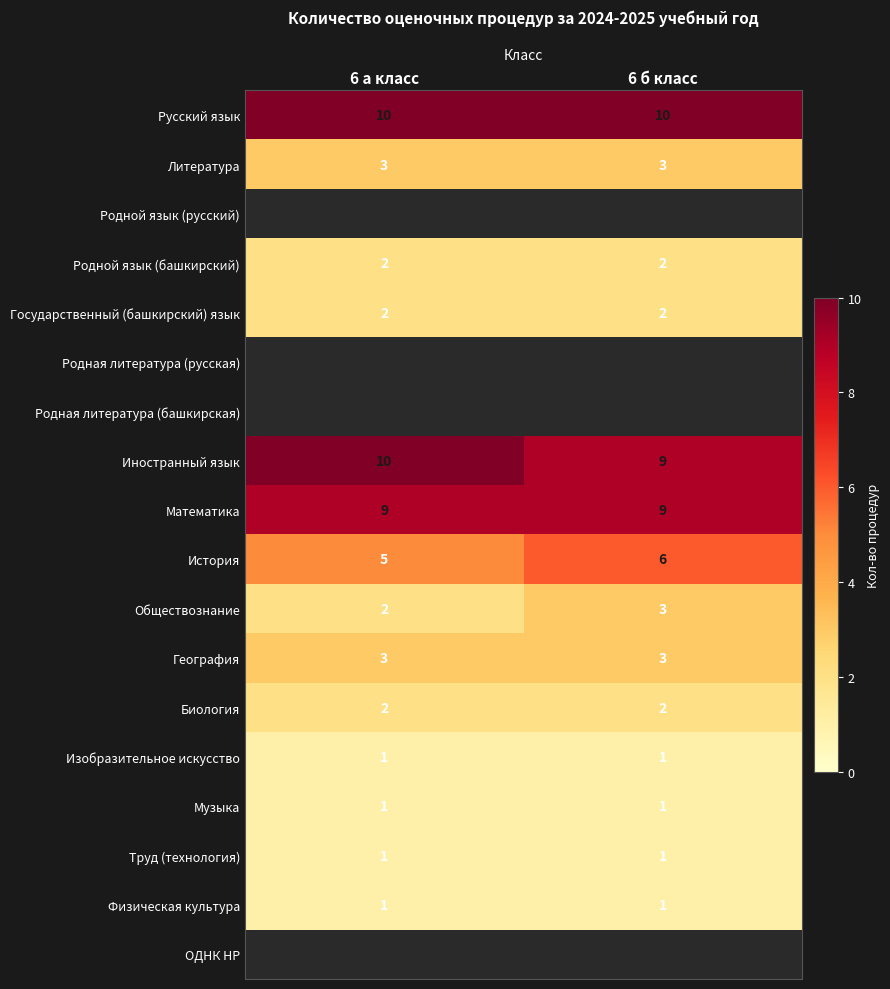

Is it true that Иностранный язык equals 6 at 6 б класс?

False